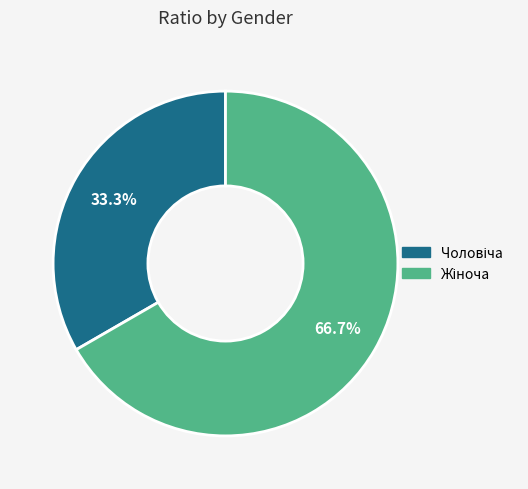

Does any single category account for the majority?

Yes